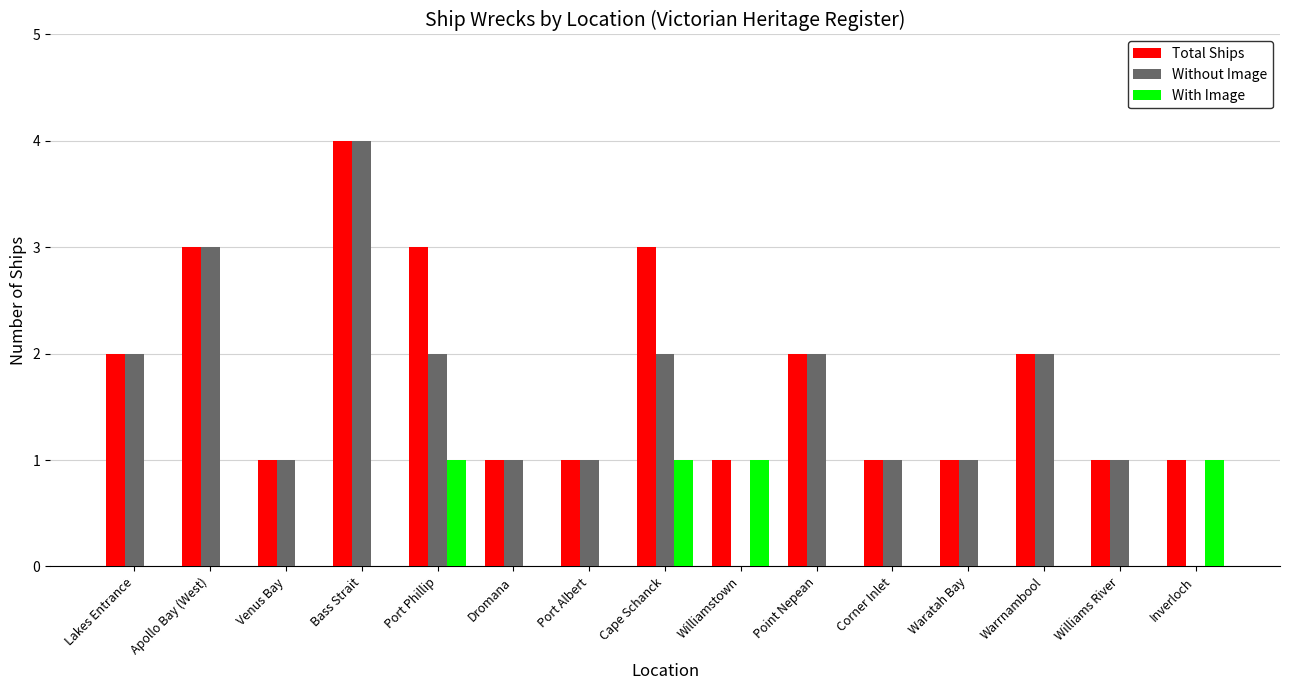

Which series has the largest range (max minus min)?

Without Image